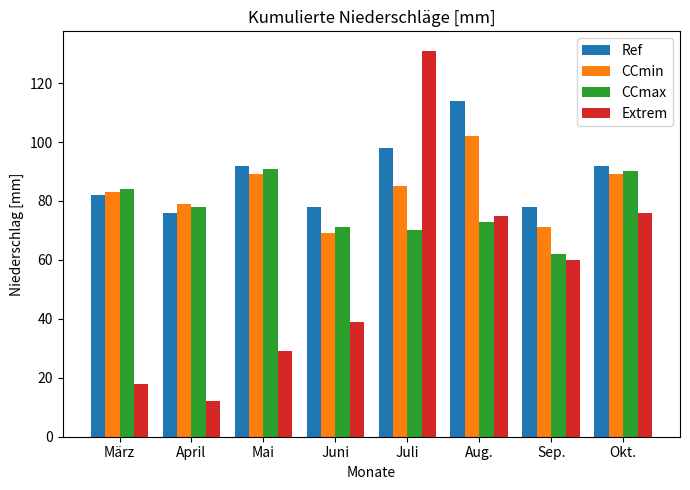

Which category has the highest value across all series?

Juli